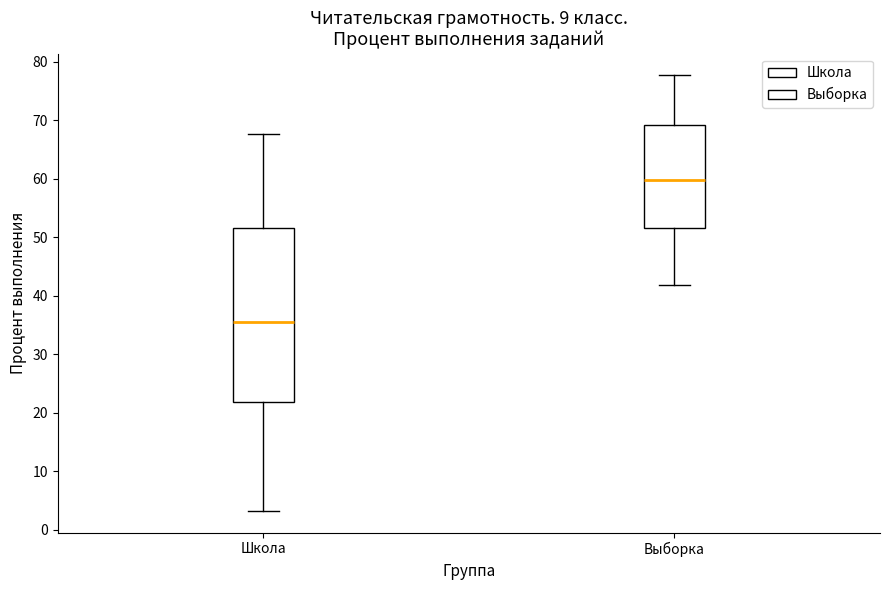

Comparing the boxes themselves (not the whiskers), which one is the tallest?

Школа